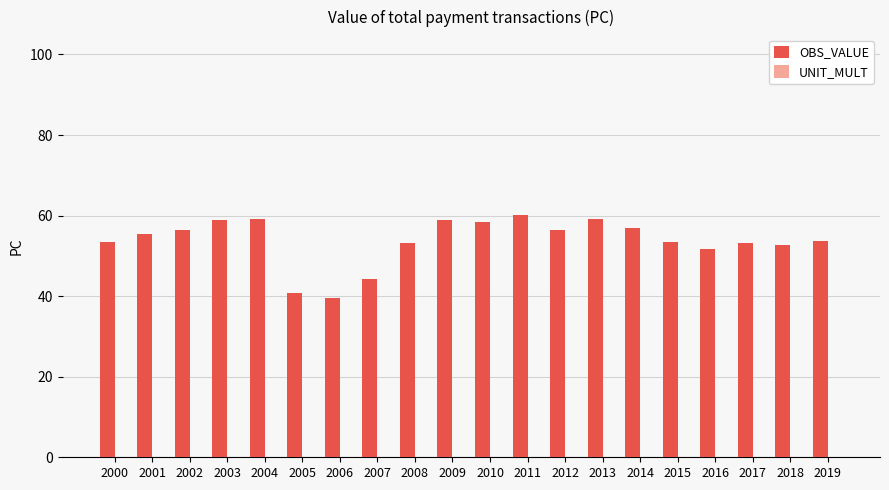

What is the difference between the values at 2009 and 2018?

6.2